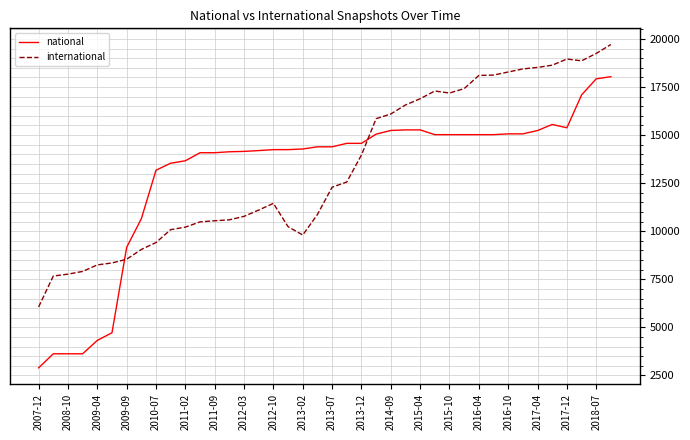

What are all the series names shown in the legend?

national, international